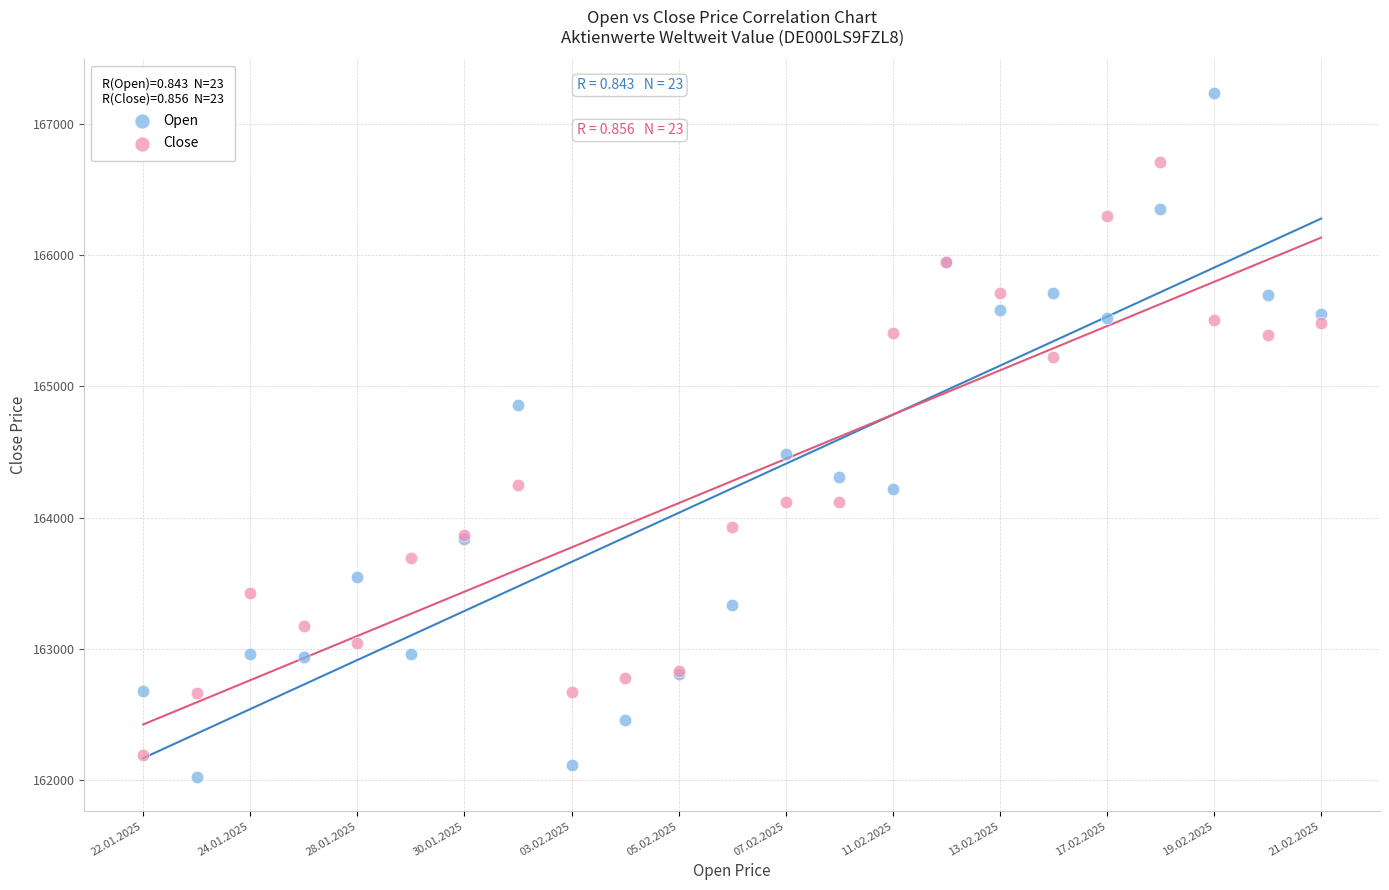

Which series contains the highest Y value?

Open